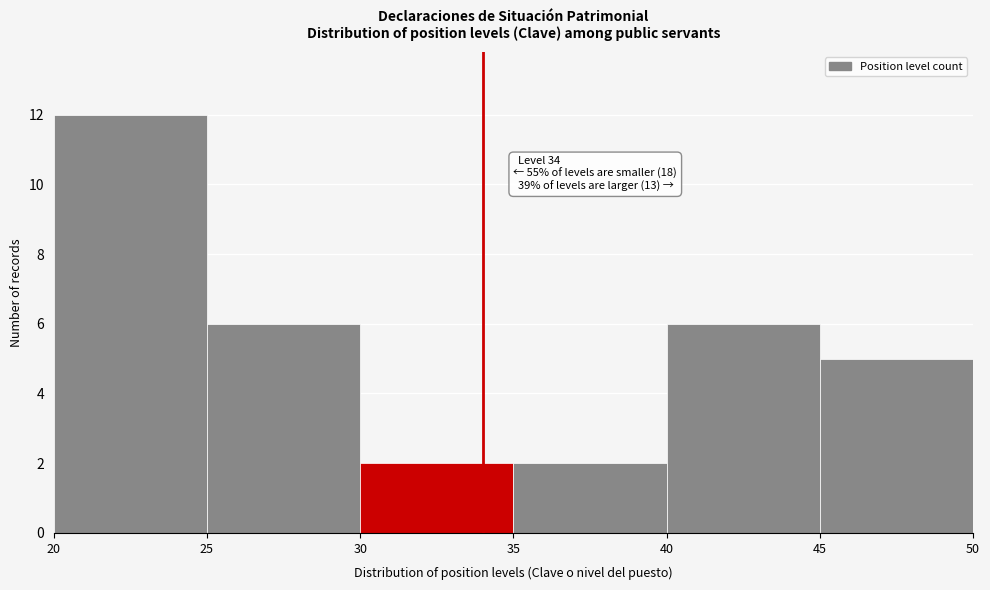

Which range on the x-axis has the tallest bar?

20 to 25